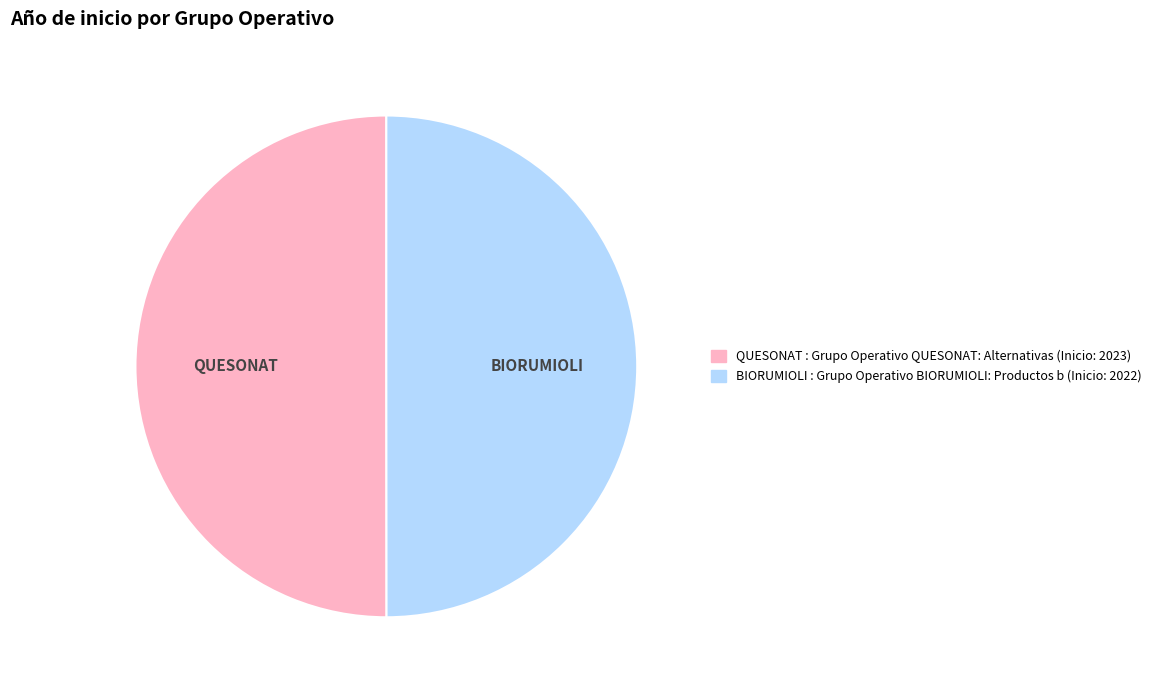

The BIORUMIOLI slice represents 50% of the pie. True or false?

True